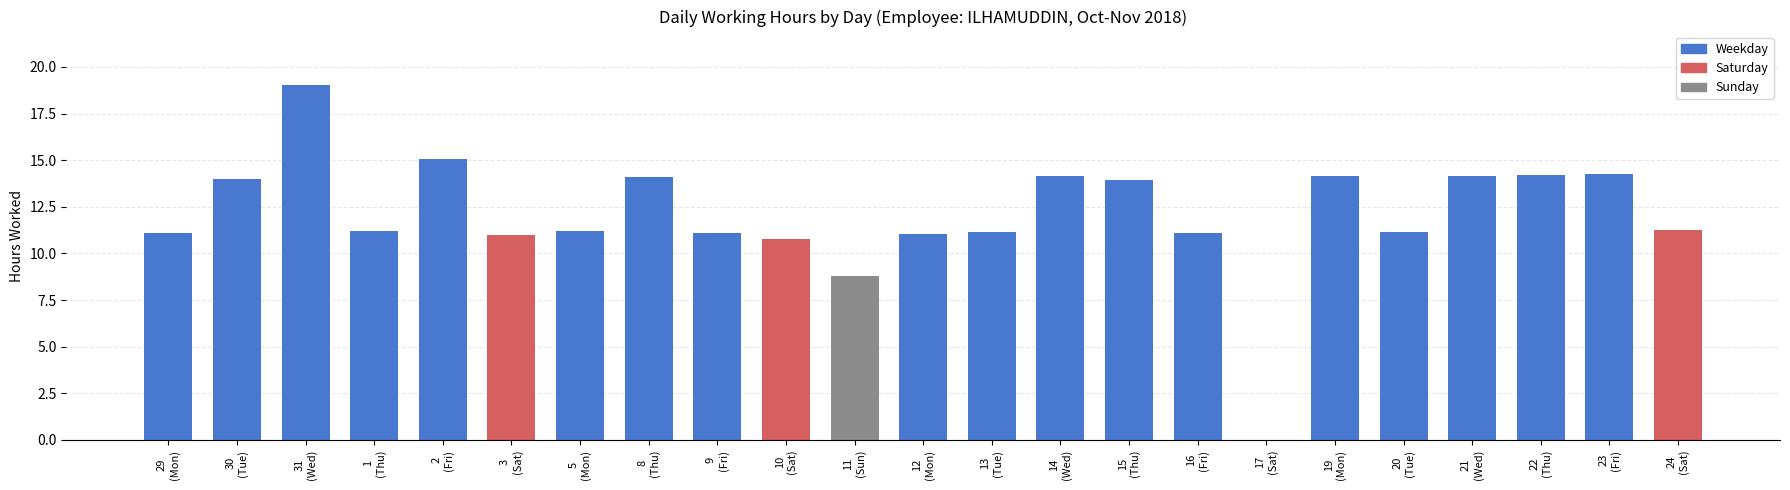

What is the sum of all values?

277.9